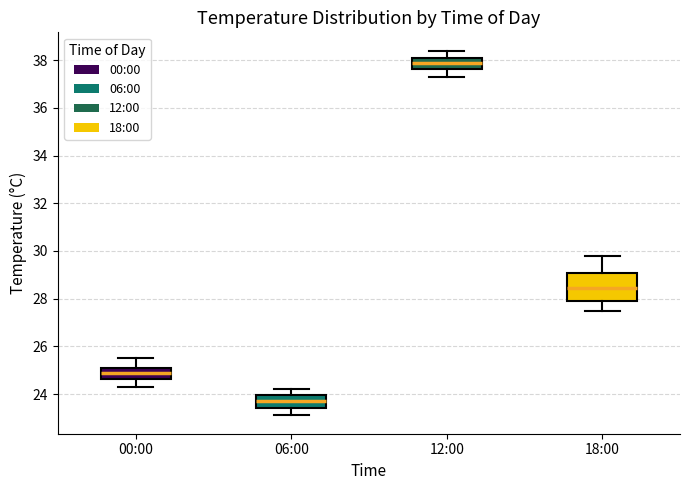

Where is the upper edge of the box for 06:00 on the y-axis? The values are not printed on the chart, so give them approximately, as read against the axis.

24.0